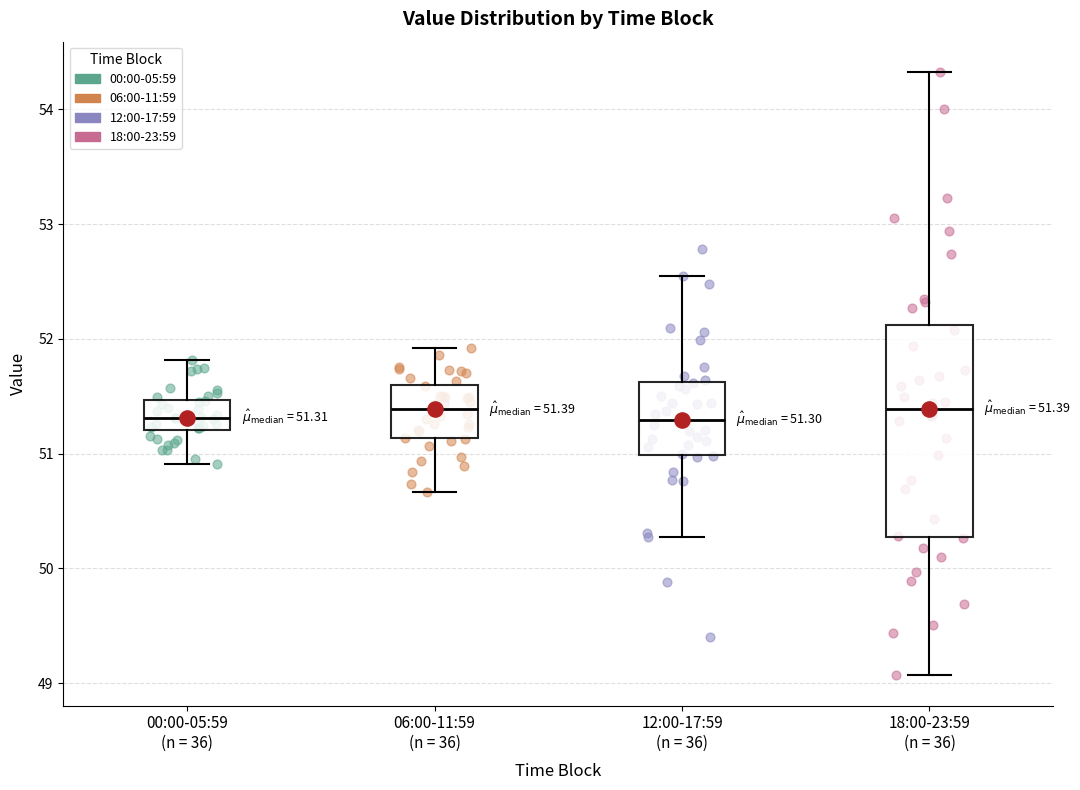

Which box is the tallest, from its lower edge to its upper edge?

18:00-23:59 (n = 36)